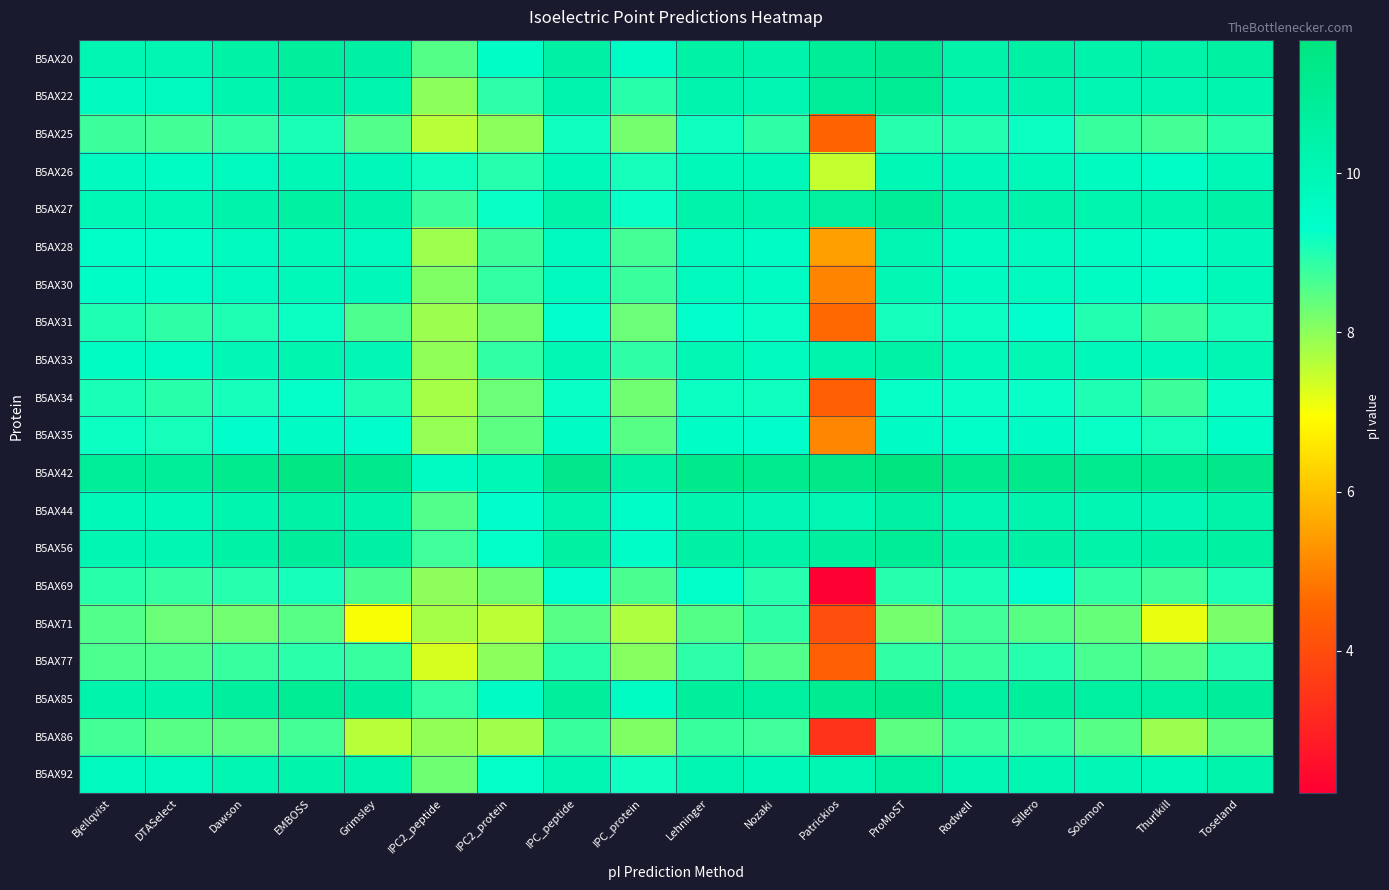

What is the greatest value displayed?

11.7